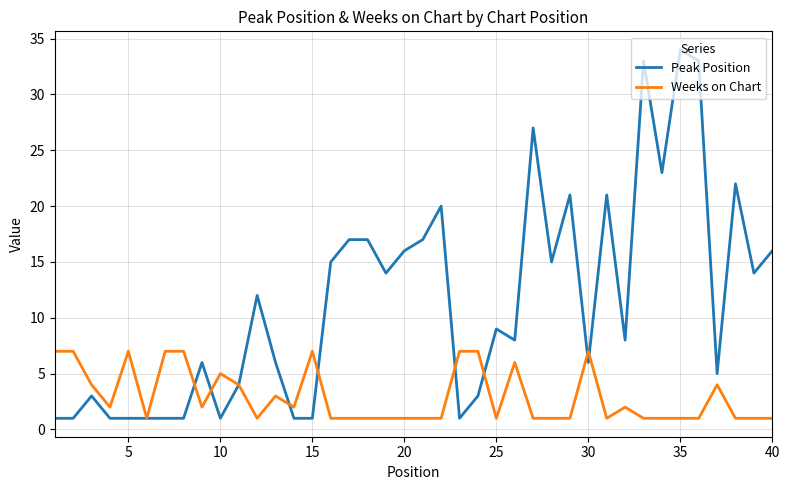

How many lines are shown in the chart?

2